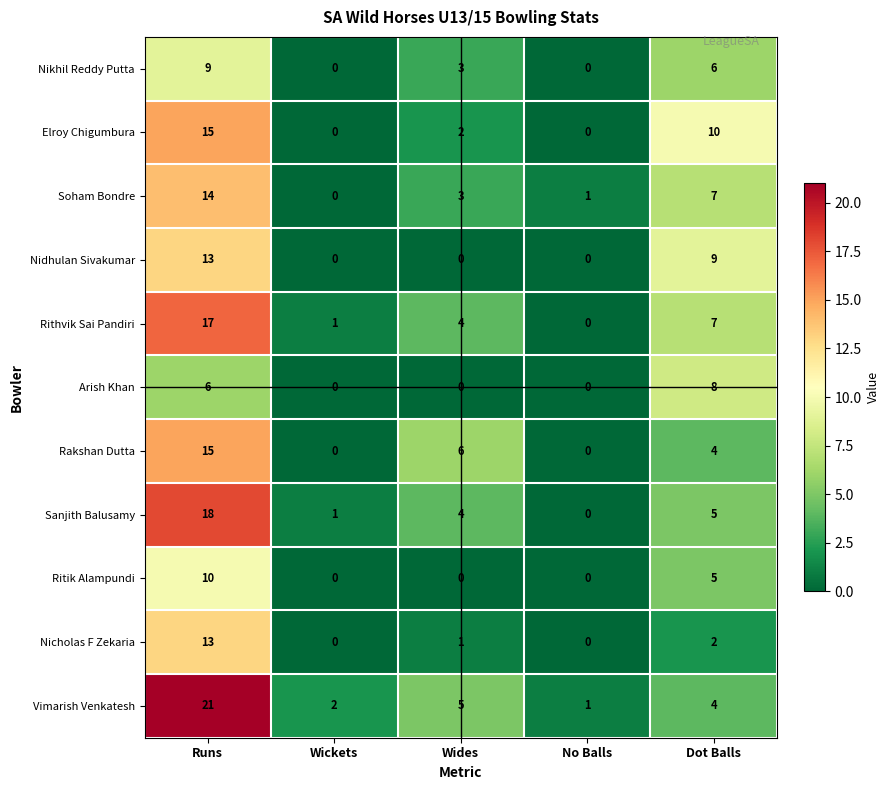

Which series has the largest total across all categories?

Vimarish Venkatesh